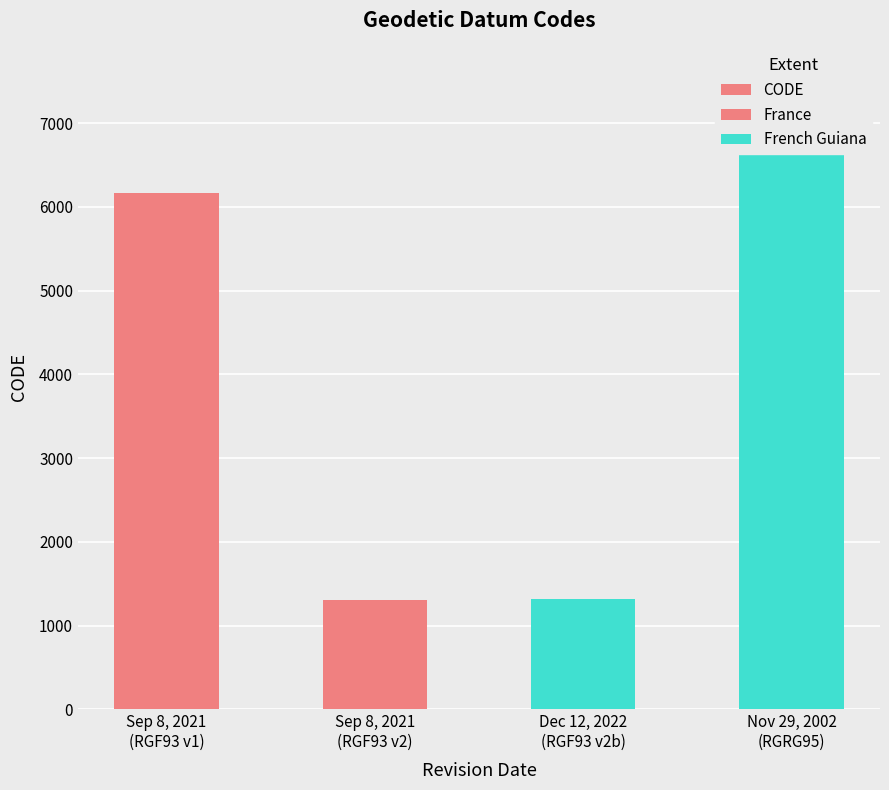

What is the label of the 3rd bar from the left?

Dec 12, 2022 (RGF93 v2b)